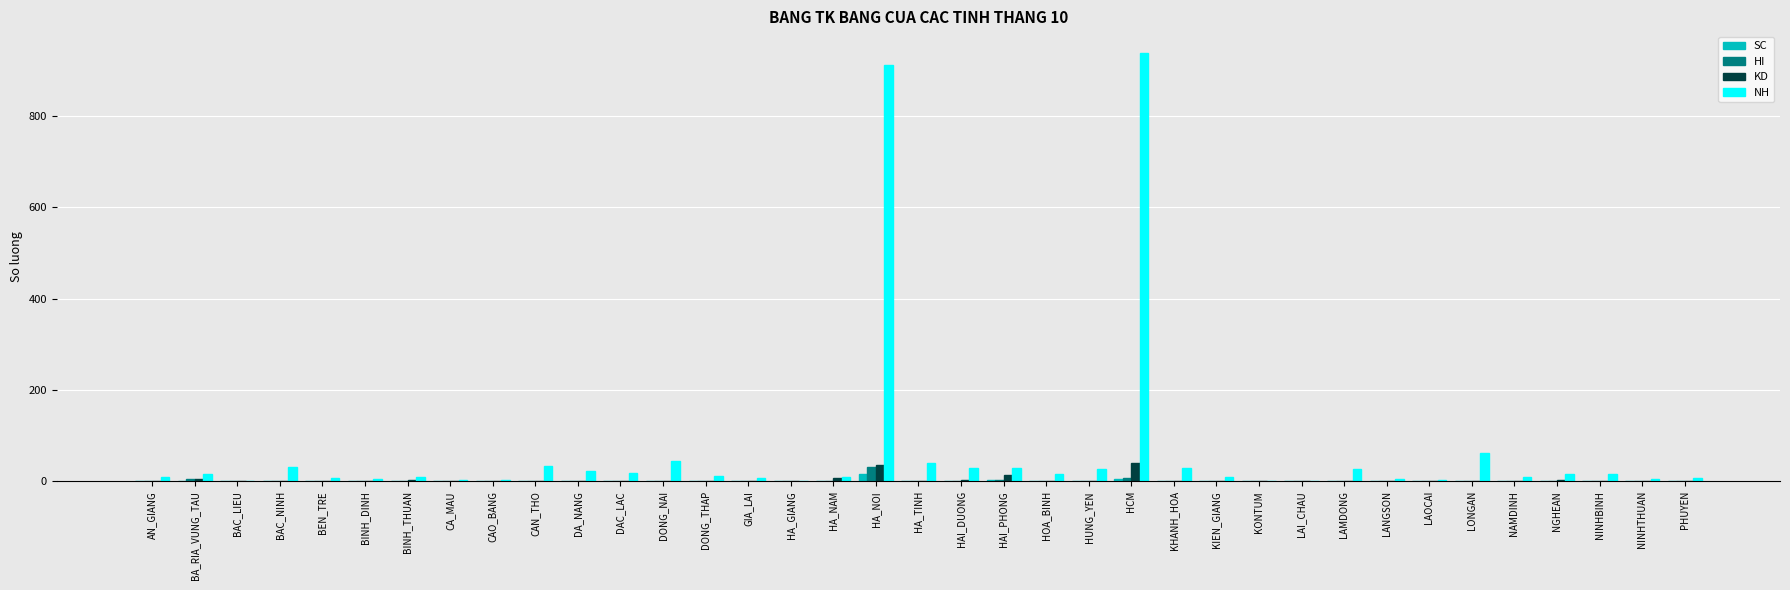

What is the total value across all series at CAN_THO?

34